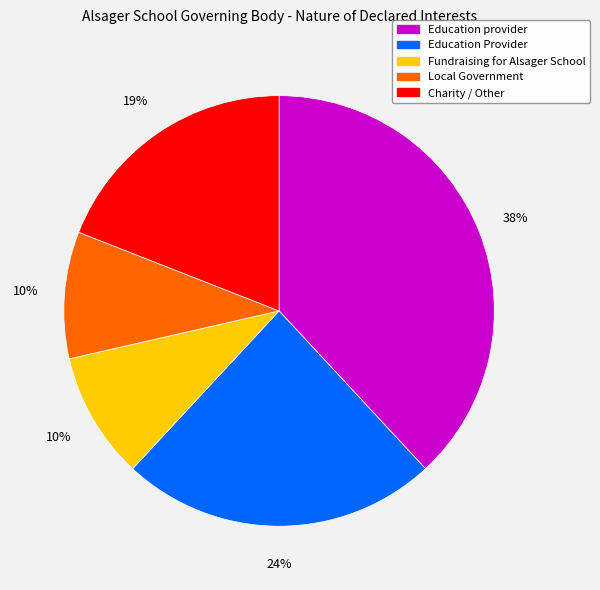

Is Education provider the majority of the pie?

No